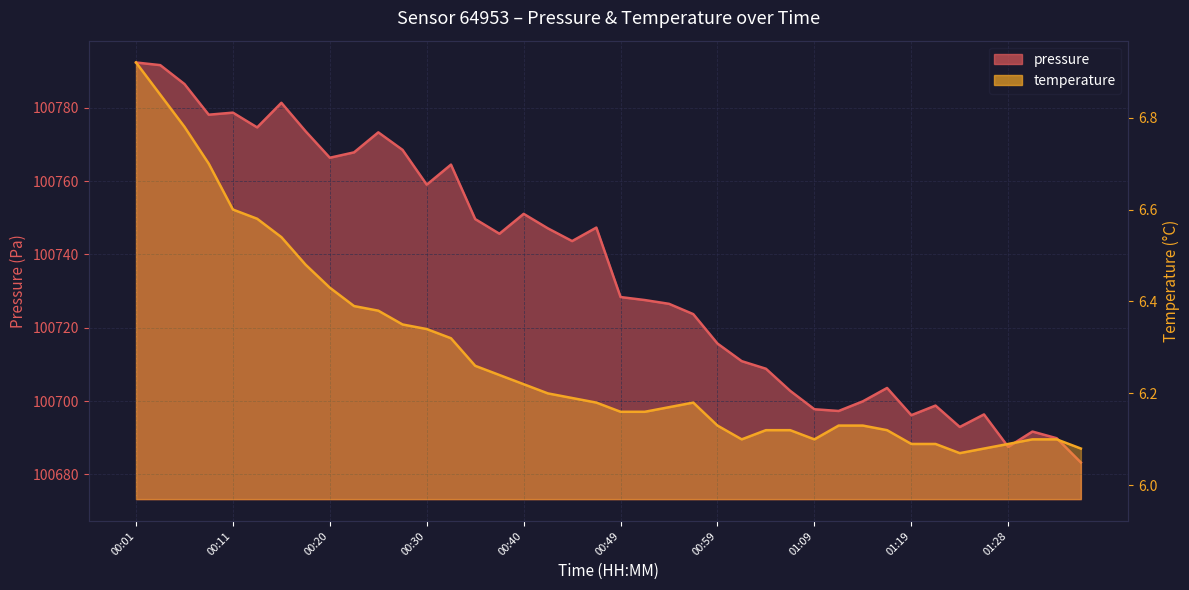

Reading right to left, list all the values displayed in this chart.

pressure: 01:36=100683.2	01:33=100689.8	01:31=100691.7	01:28=100687.5	01:26=100696.3	01:23=100692.9	01:21=100698.8	01:19=100696.1	01:16=100703.6	01:14=100699.9	01:11=100697.3	01:09=100697.8	01:06=100702.8	01:04=100708.8	01:02=100710.9	00:59=100715.7	00:57=100723.7	00:54=100726.5	00:52=100727.6	00:49=100728.4	00:47=100747.3	00:45=100743.7	00:42=100747.1	00:40=100751.1	00:37=100745.7	00:35=100749.7	00:32=100764.5	00:30=100759.1	00:28=100768.6	00:25=100773.3	00:23=100767.9	00:20=100766.4	00:18=100773.6	00:15=100781.4	00:13=100774.7	00:11=100778.7	00:08=100778.2	00:06=100786.5	00:03=100791.7	00:01=100792.4
temperature: 01:36=6.1	01:33=6.1	01:31=6.1	01:28=6.1	01:26=6.1	01:23=6.1	01:21=6.1	01:19=6.1	01:16=6.1	01:14=6.1	01:11=6.1	01:09=6.1	01:06=6.1	01:04=6.1	01:02=6.1	00:59=6.1	00:57=6.2	00:54=6.2	00:52=6.2	00:49=6.2	00:47=6.2	00:45=6.2	00:42=6.2	00:40=6.2	00:37=6.2	00:35=6.3	00:32=6.3	00:30=6.3	00:28=6.3	00:25=6.4	00:23=6.4	00:20=6.4	00:18=6.5	00:15=6.5	00:13=6.6	00:11=6.6	00:08=6.7	00:06=6.8	00:03=6.8	00:01=6.9